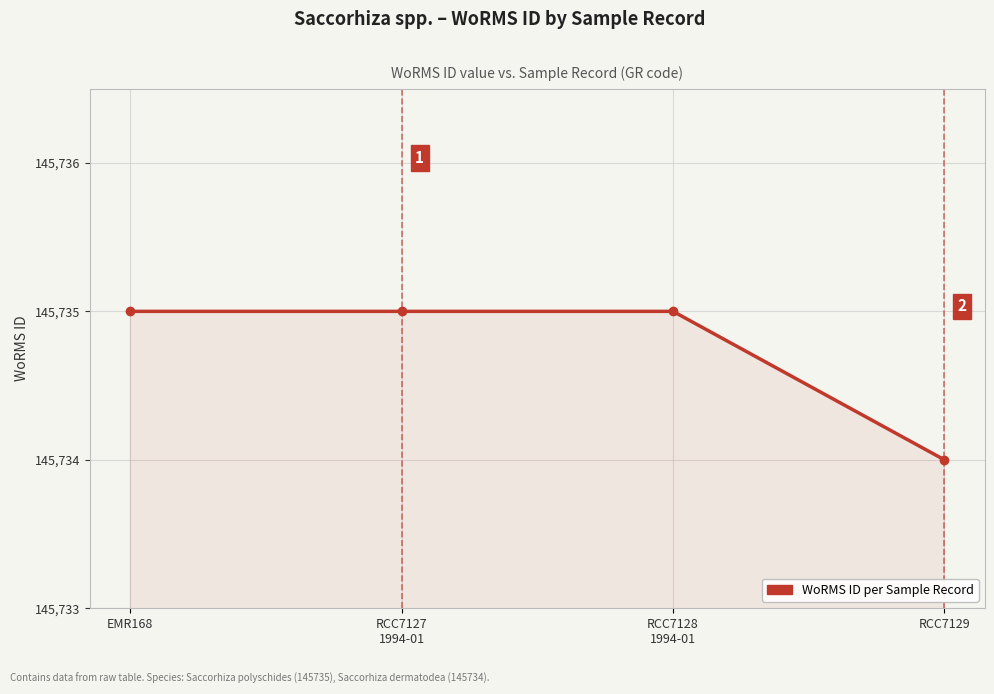

What is the smallest value displayed?

145734